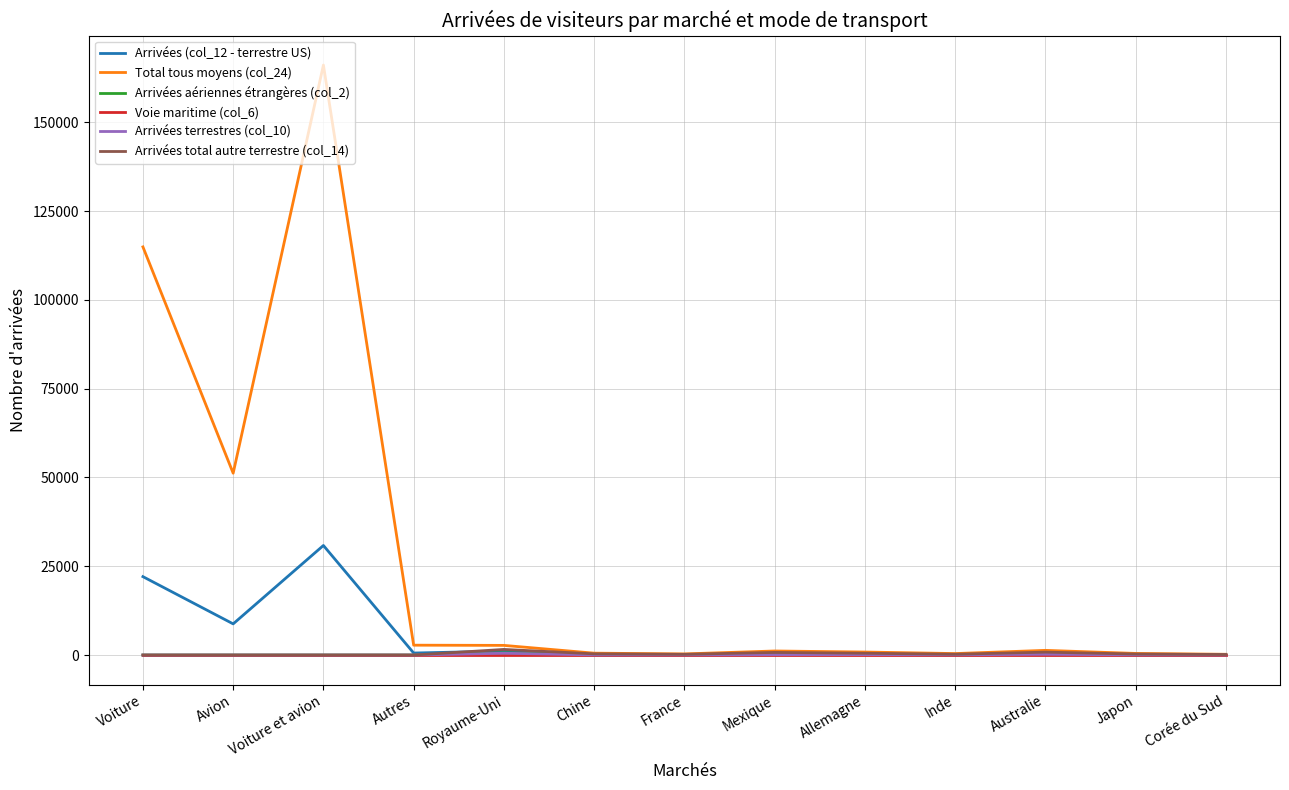

Is it true that Total tous moyens (col_24) equals 51197 at Avion?

True